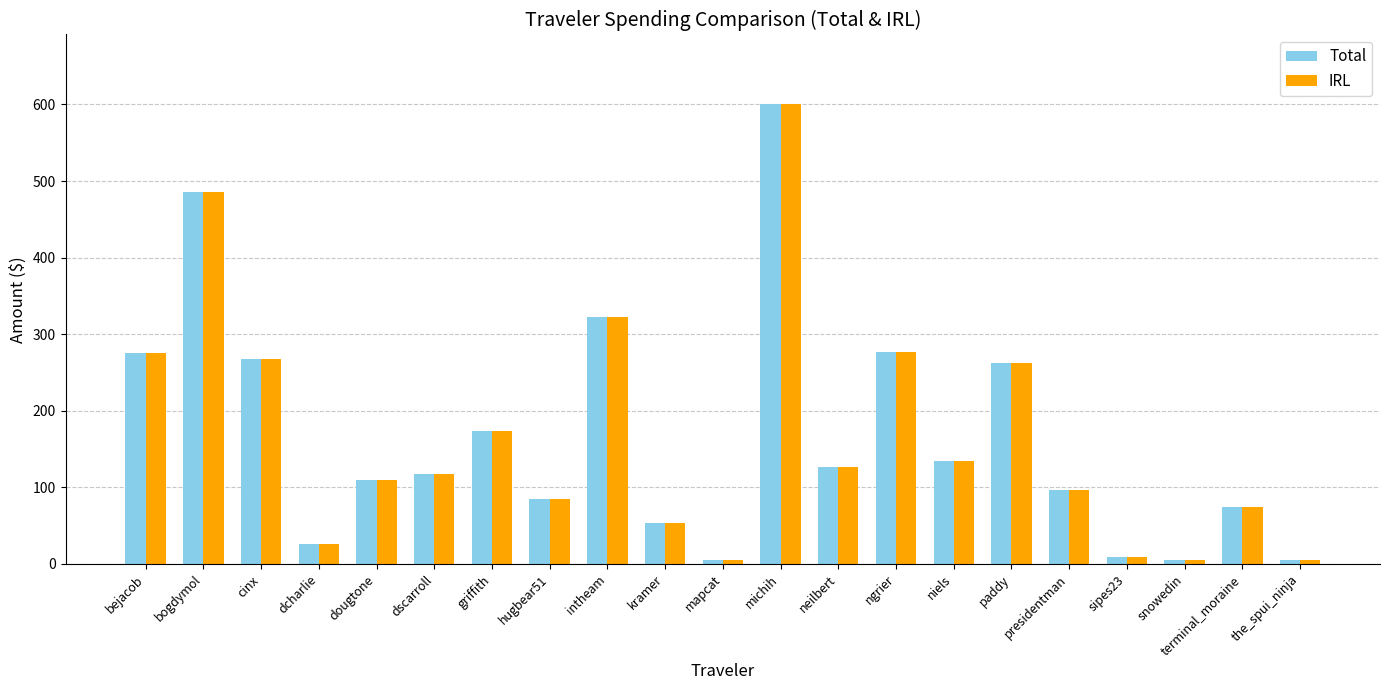

The value of Total at griffith is 173.7. True or false?

True